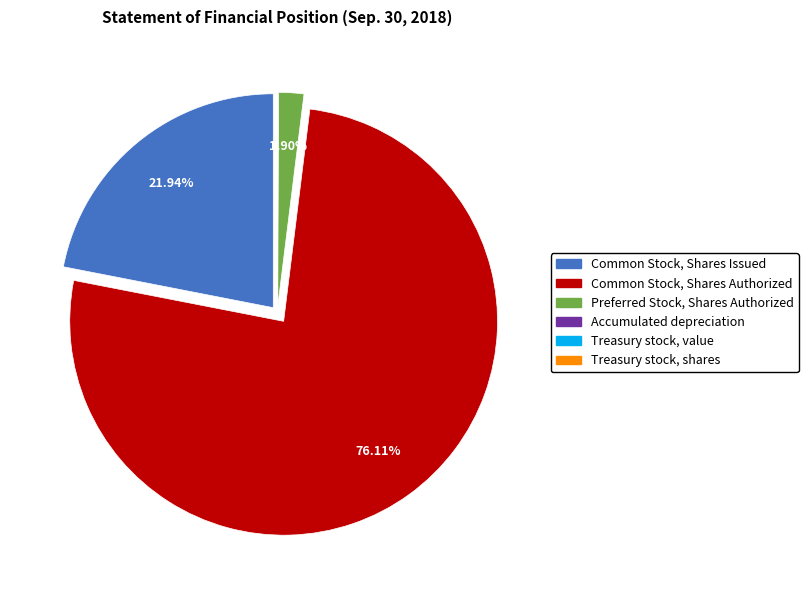

Combined, what portion of the pie is Common Stock, Shares Authorized and Preferred Stock, Shares Authorized?

78.0%